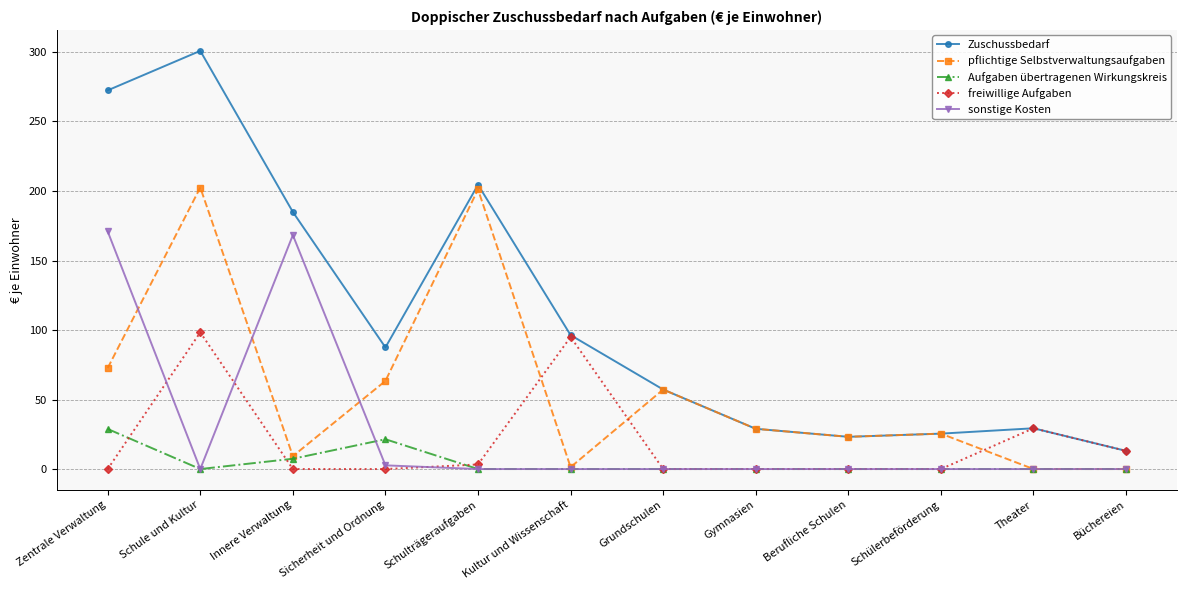

Where is the first local minimum for sonstige Kosten?

Schule und Kultur